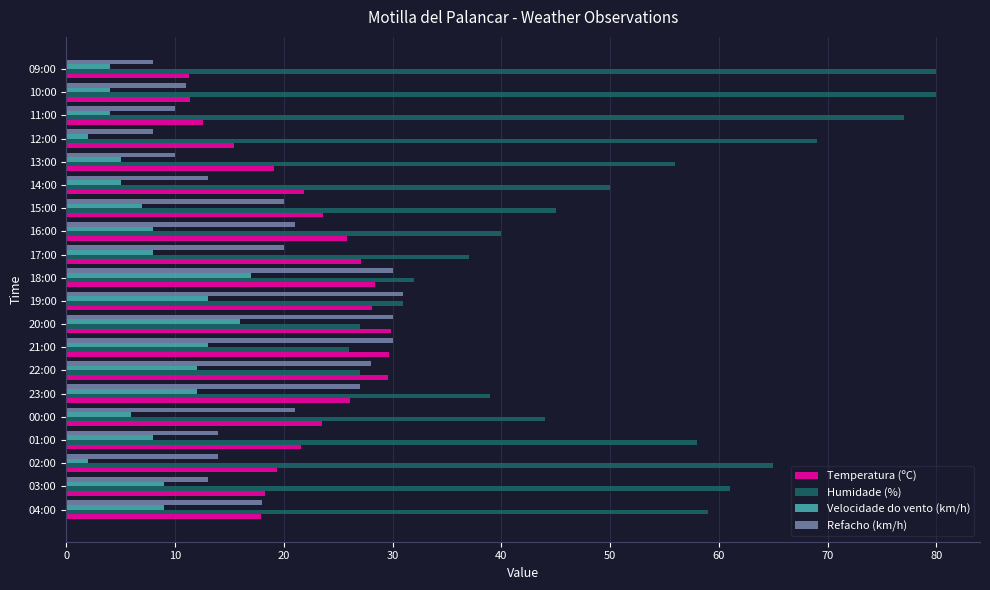

Is it true that Velocidade do vento (km/h) equals 13.7 at 04:00?

False